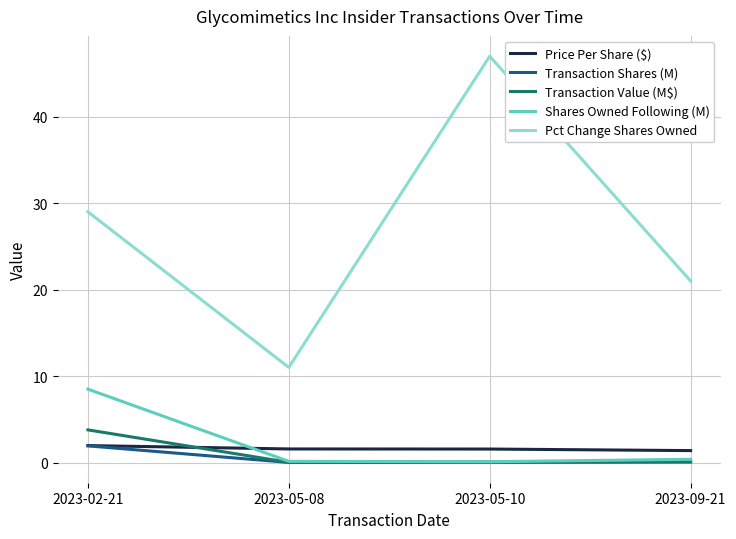

At how many categories does at least one series exceed 7?

4